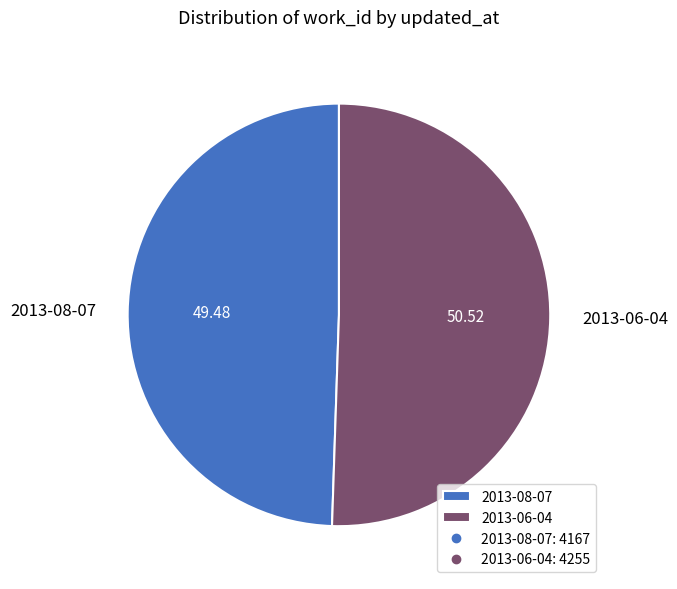

Count the number of slices in the pie.

2